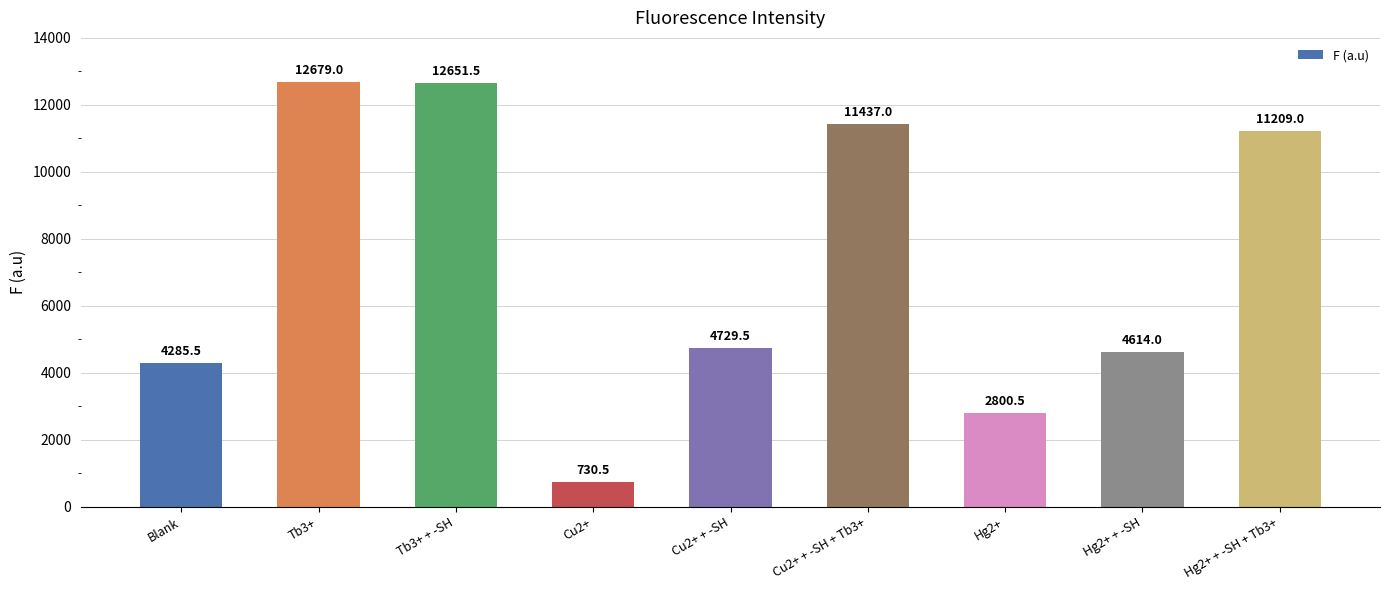

Reading left to right, transcribe all the data shown in this chart.

Blank=4285.5	Tb3+=12679.0	Tb3+ + -SH=12651.5	Cu2+=730.5	Cu2+ + -SH=4729.5	Cu2+ + -SH + Tb3+=11437.0	Hg2+=2800.5	Hg2+ + -SH=4614.0	Hg2+ + -SH + Tb3+=11209.0